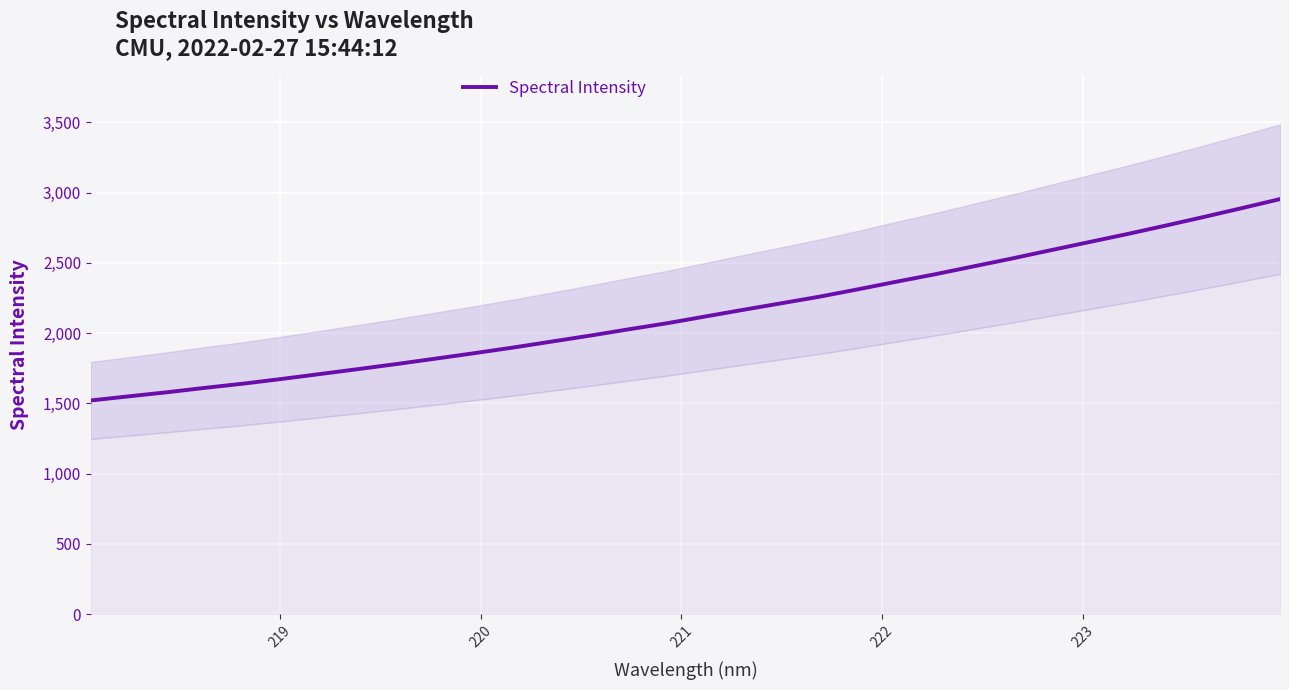

What is the lowest value of the Spectral Intensity series?

1520.5